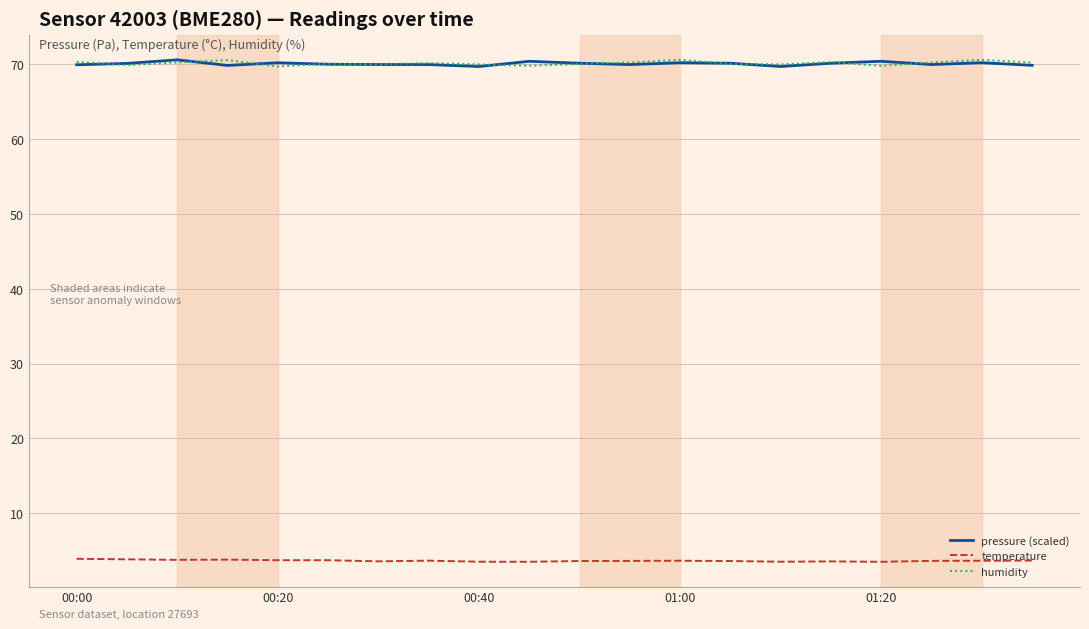

What is the lowest value of the temperature series?

3.5